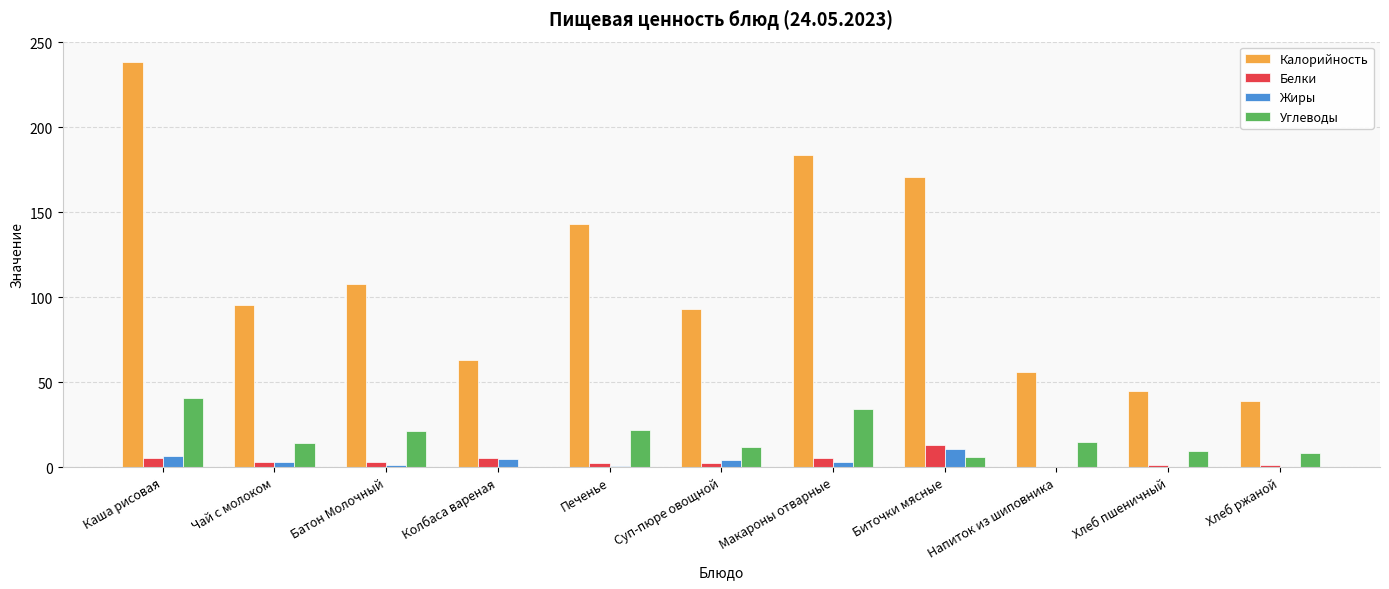

Between Чай с молоком and Печенье, which series saw the biggest shift?

Калорийность